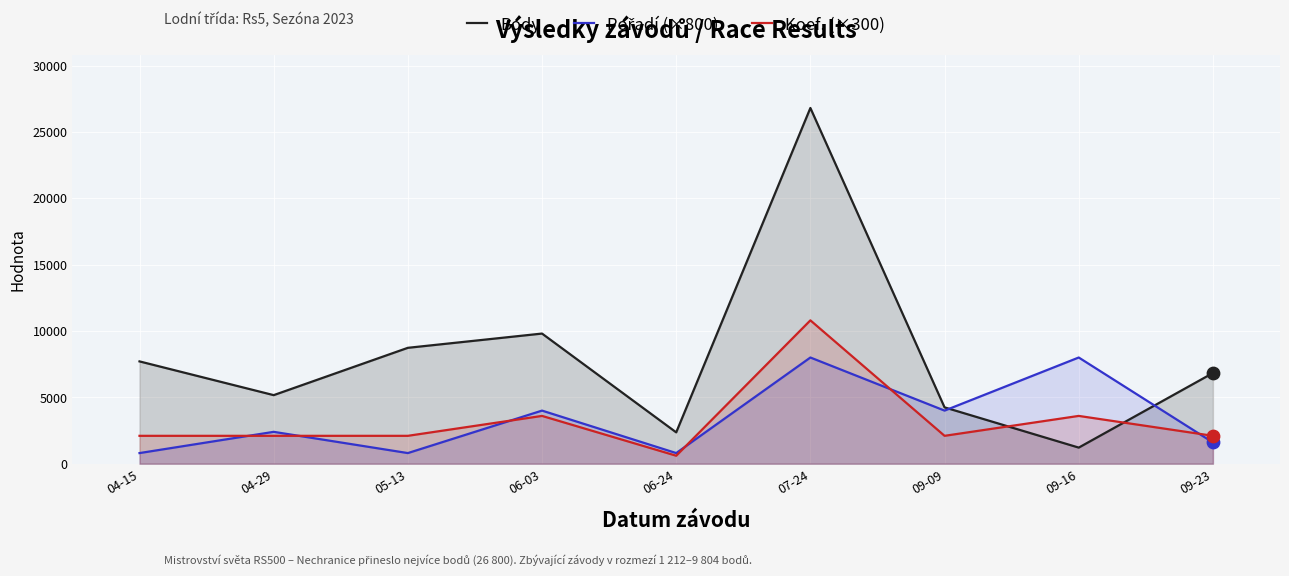

What are all the series names shown in the legend?

Body, Pořadí (×800), Koef. (×300)